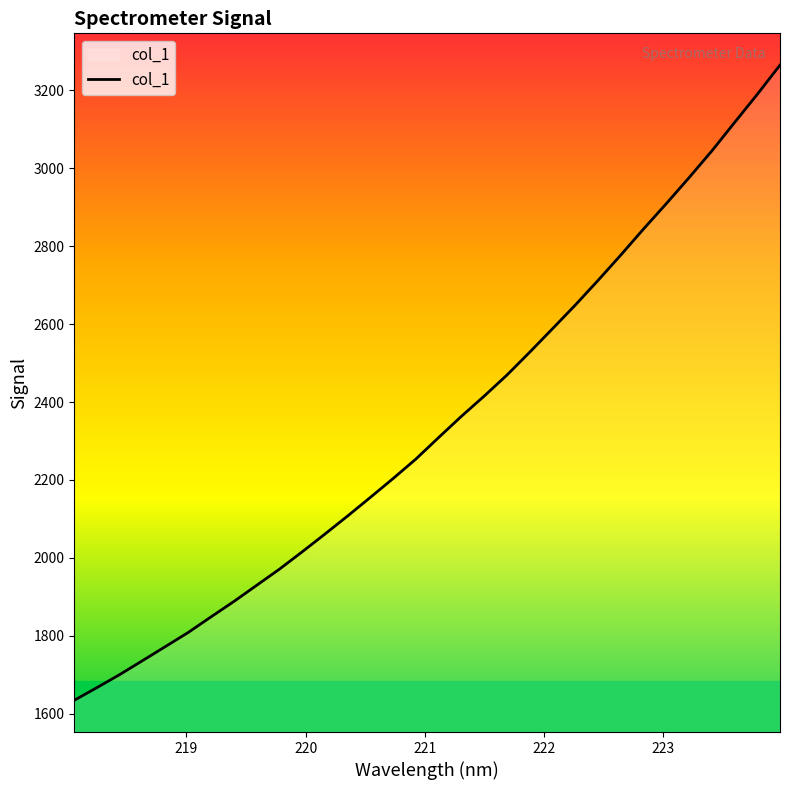

What is the maximum value shown in the chart?

3265.2